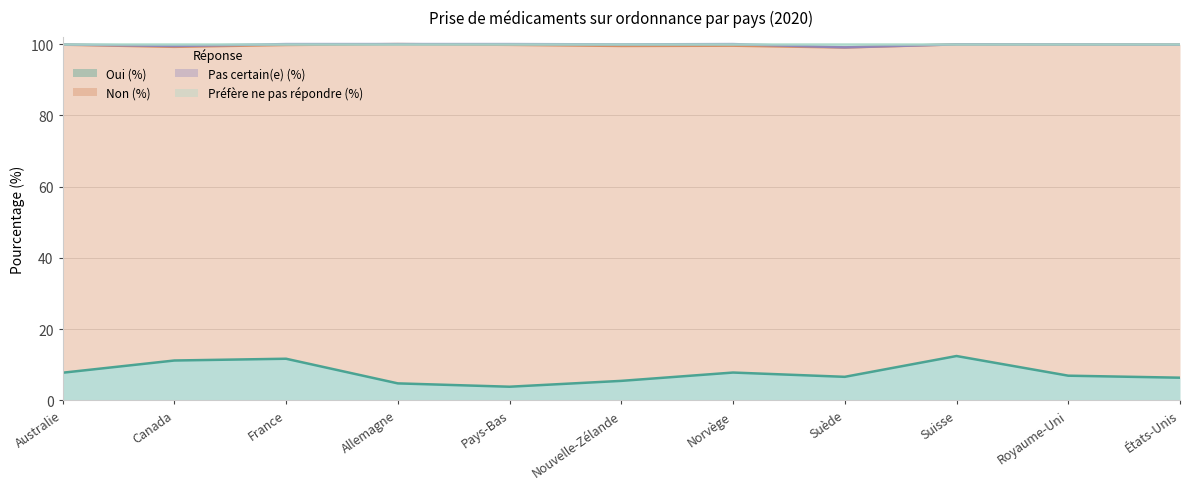

Which category has the lowest value across all series?

Pays-Bas